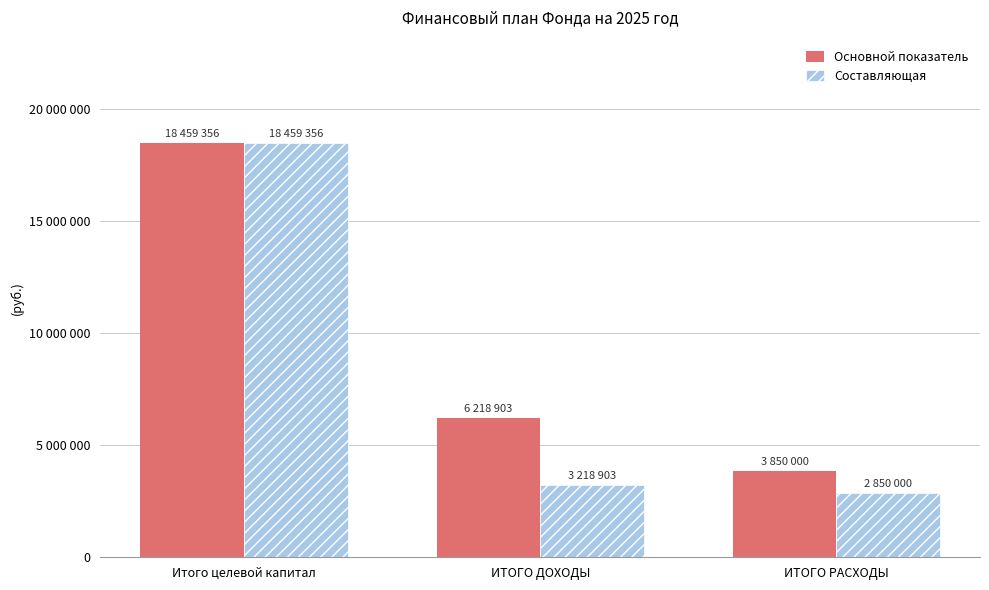

Is the value of Основной показатель at ИТОГО ДОХОДЫ greater than the value of Составляющая at Итого целевой капитал?

No